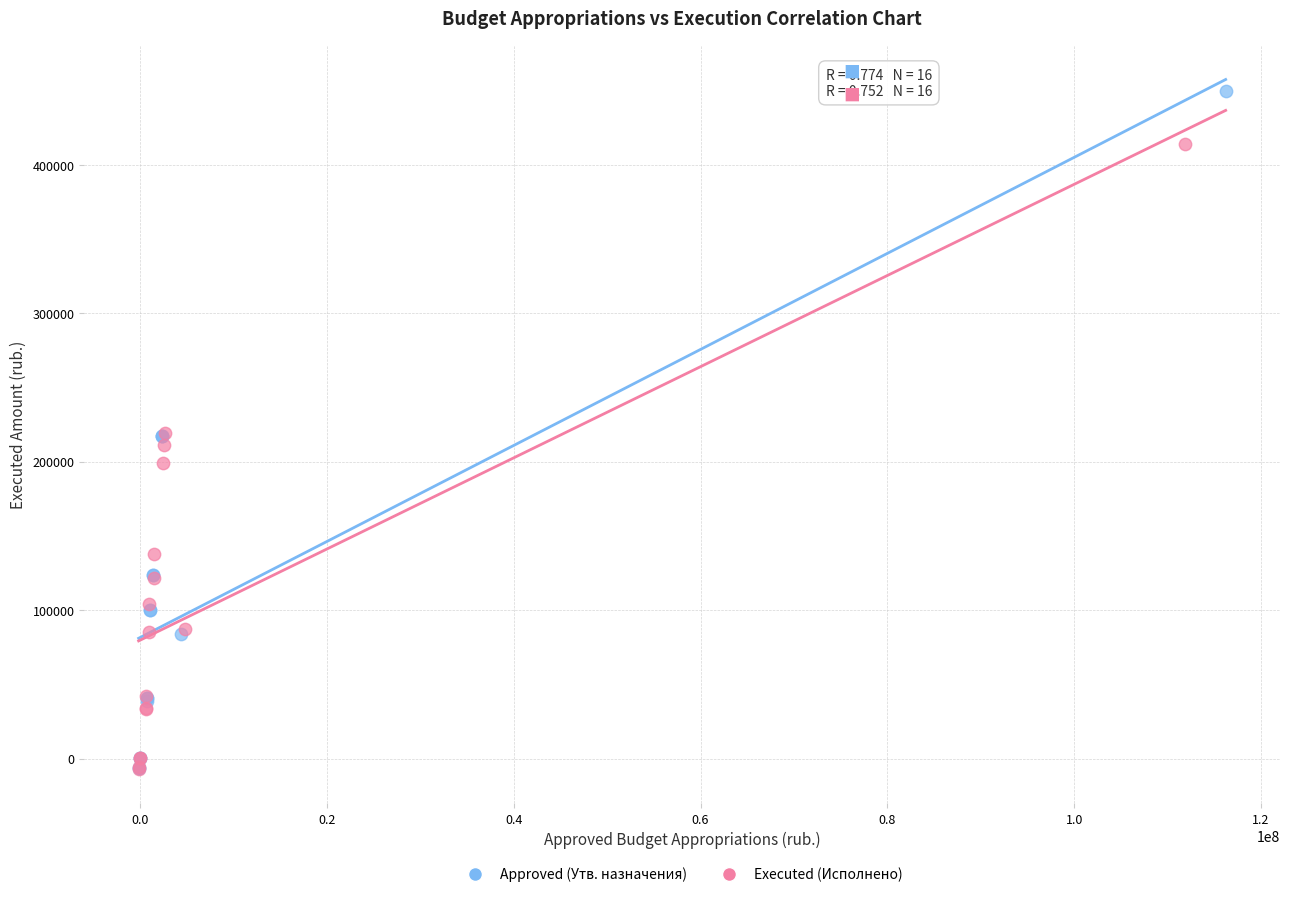

Which series has the largest Y range (max minus min)?

Approved (Утв. назначения)